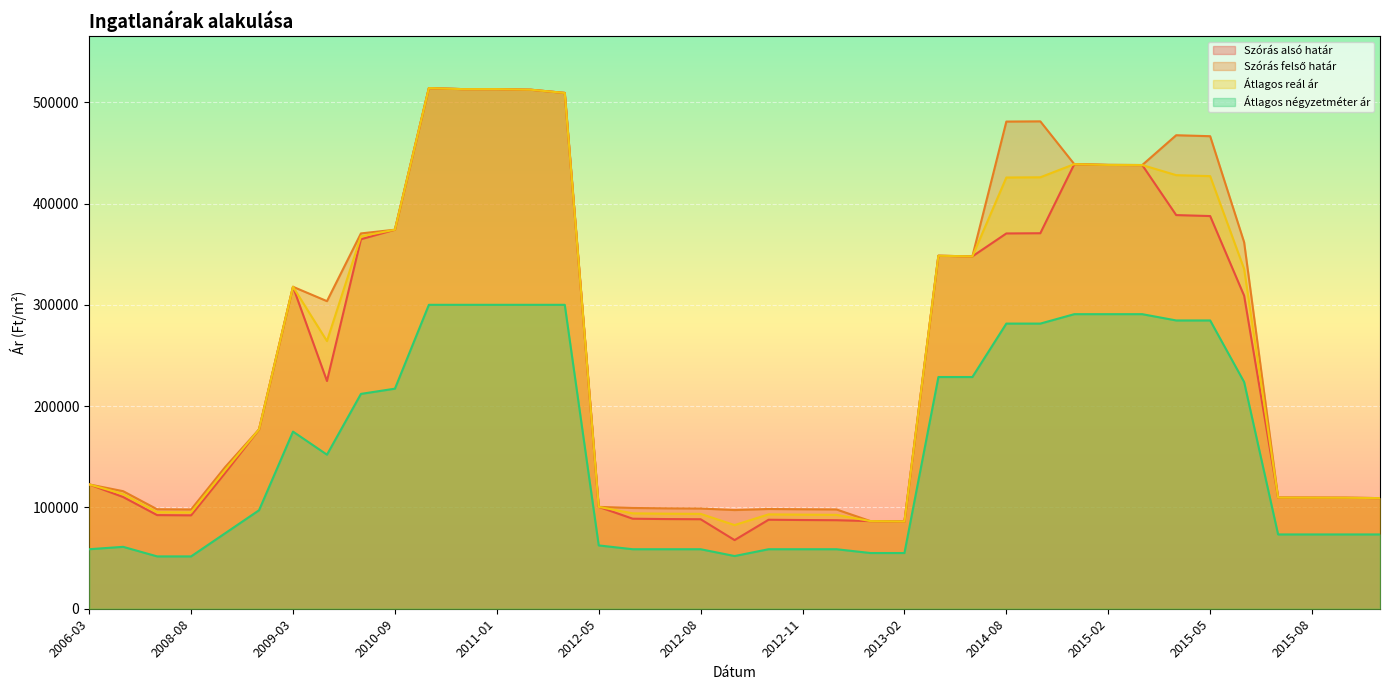

What is the difference between the maximum and minimum values in the Szórás felső határ series?

427838